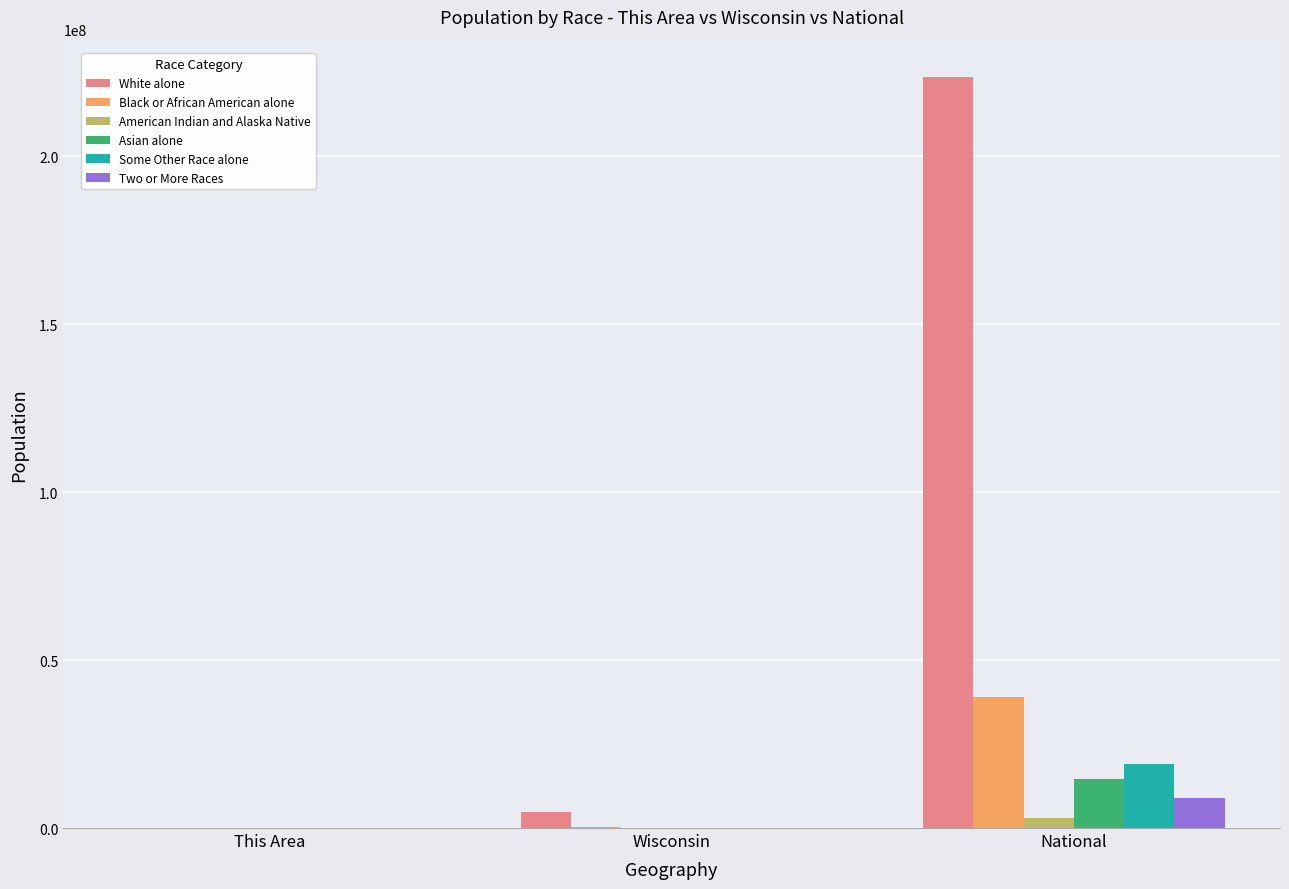

The value of Black or African American alone at Wisconsin is 359148. True or false?

True